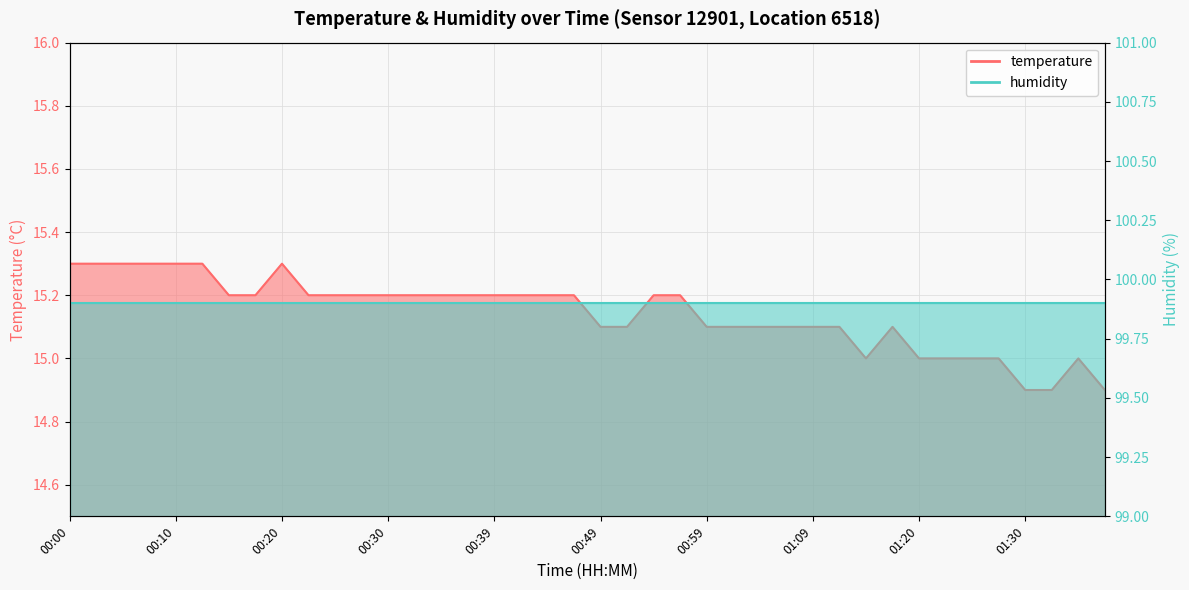

What is the value of the 9th point from the left?

15.3